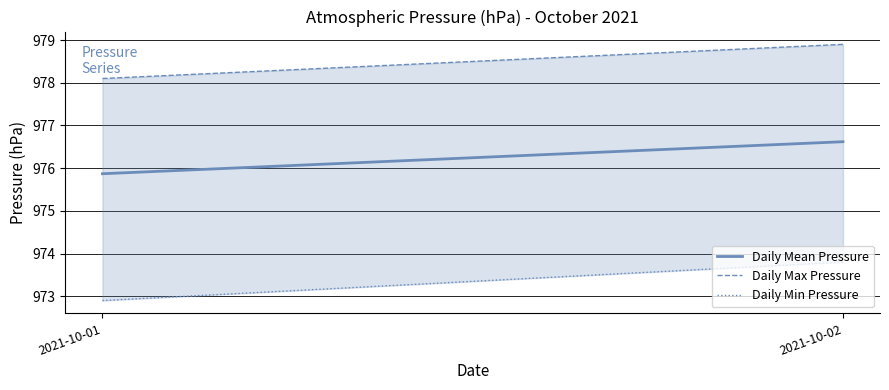

How many lines are shown in the chart?

3